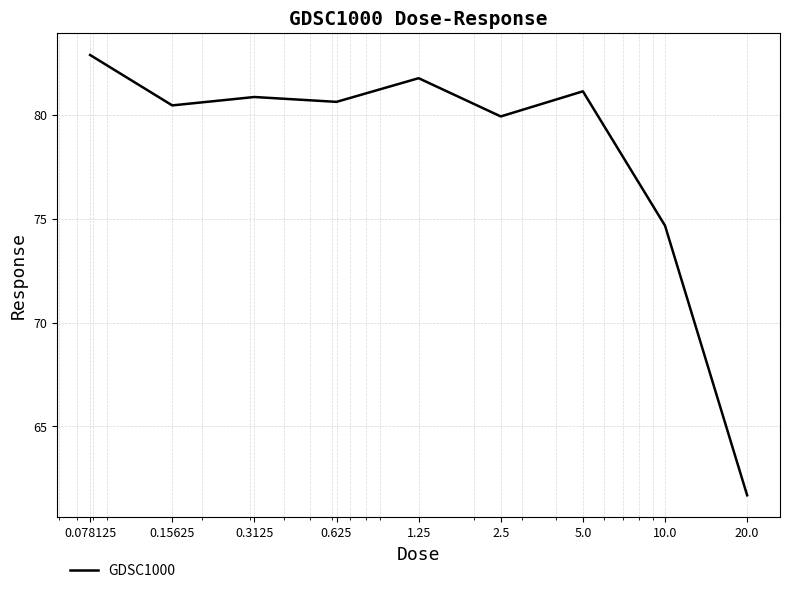

What is the greatest value displayed?

82.9